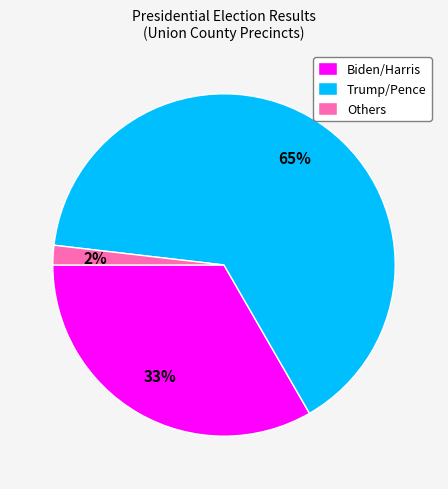

Combined, do Others and Biden/Harris account for over 50%?

No